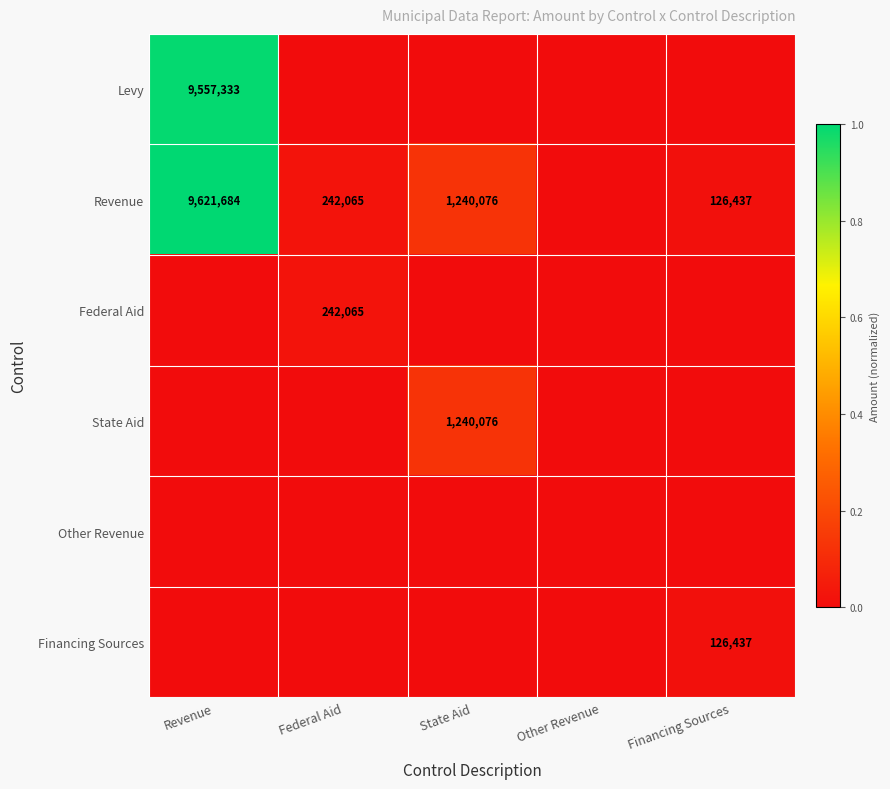

At which category is the sum across all series the highest?

Revenue